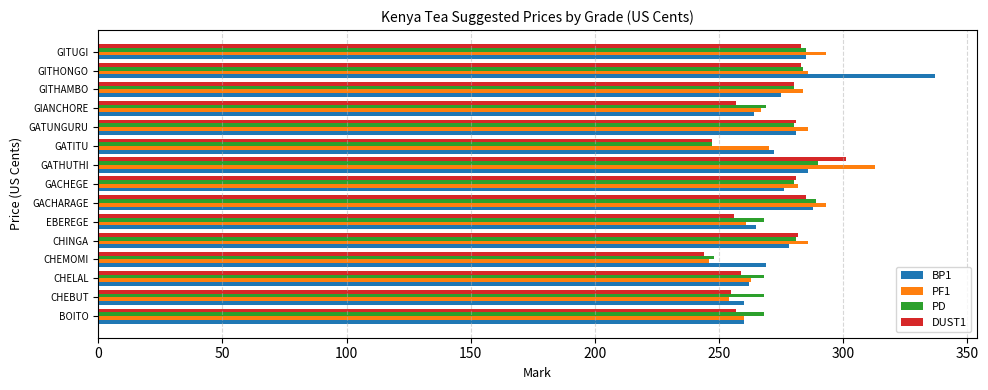

What is the maximum value shown in the chart?

337